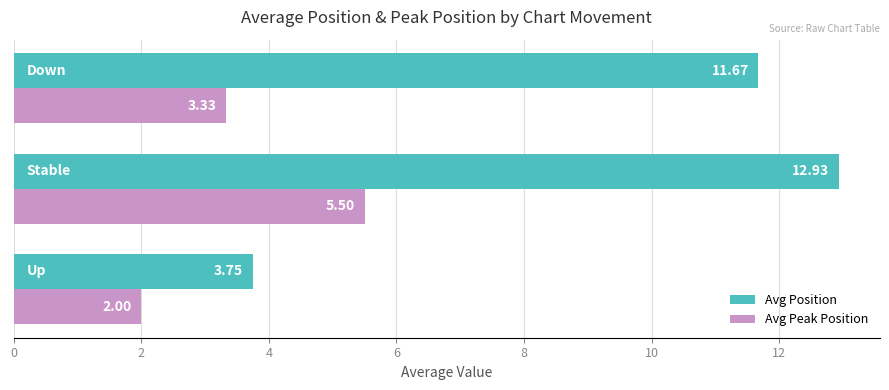

What is the difference between the maximum and minimum values in the Avg Position series?

9.2